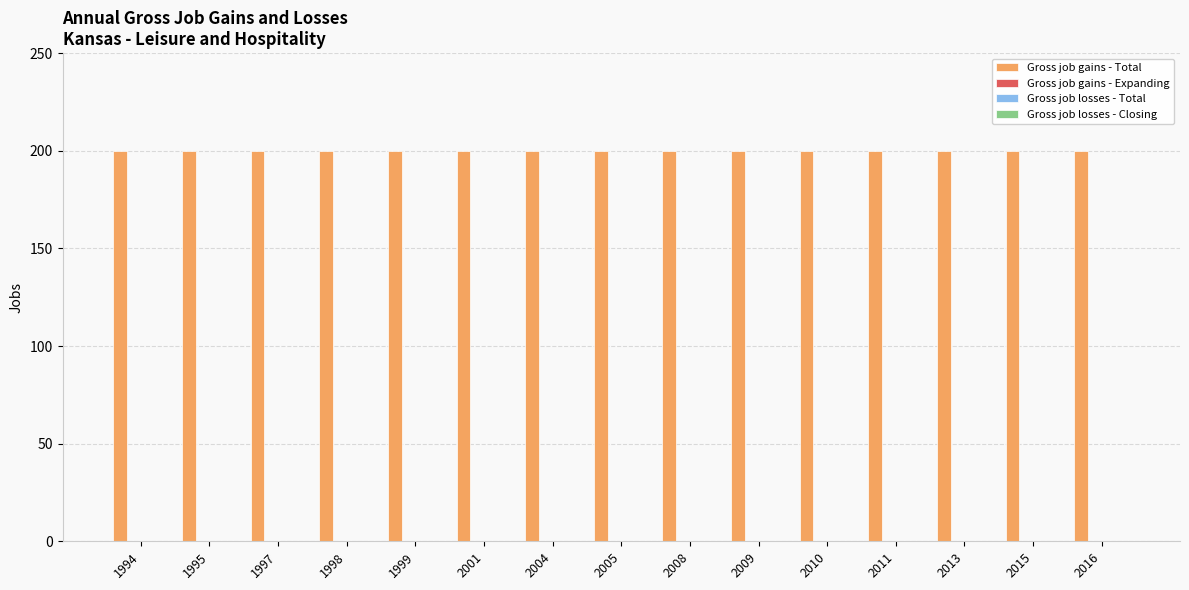

What is the spread (max minus min) of values at 1998?

200